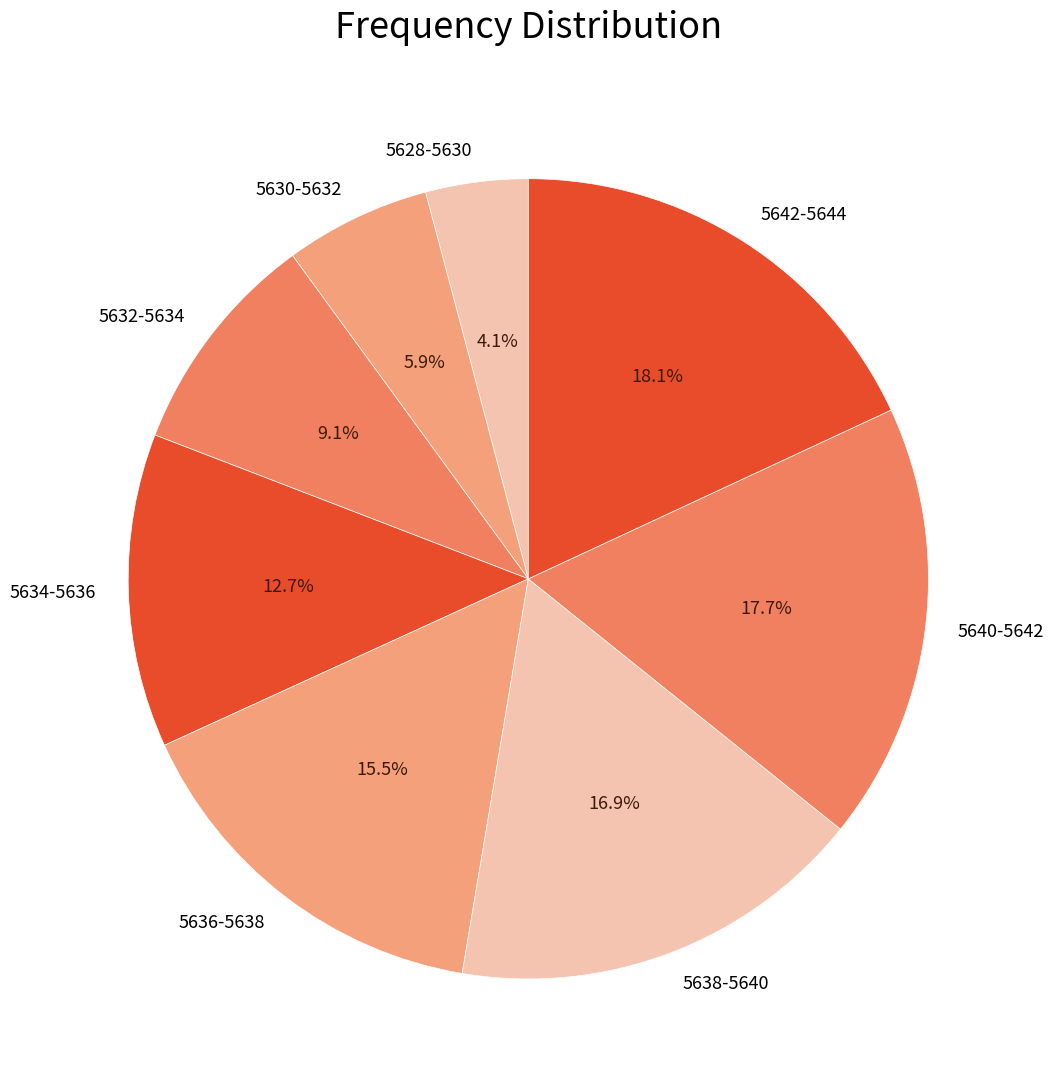

How many slices are in this pie chart?

8